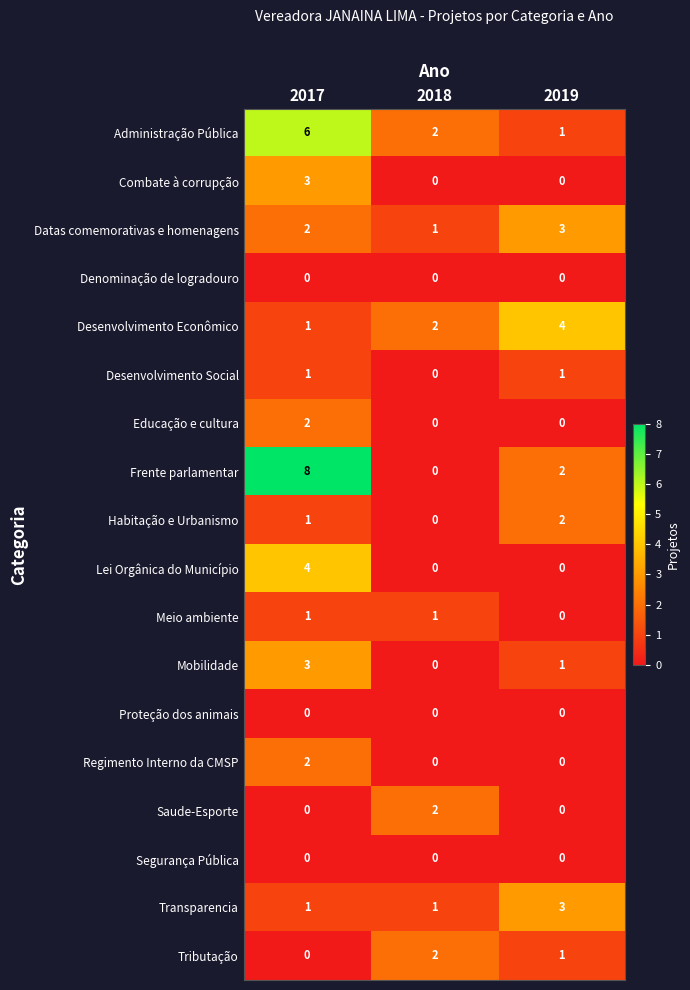

The value of Habitação e Urbanismo at 2018 is 0. True or false?

True